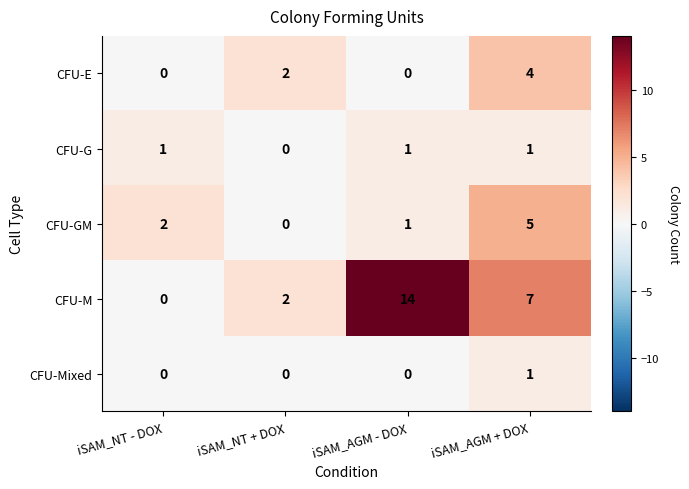

What is the difference between the highest and lowest values at iSAM_AGM - DOX?

14